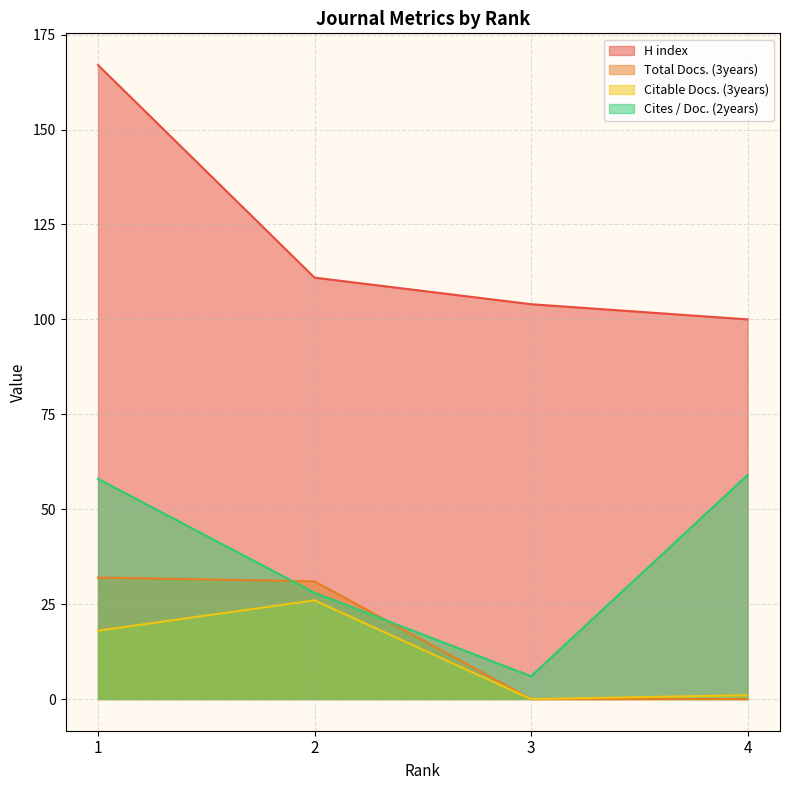

True or false: Total Docs. (3years) and H index intersect in this chart.

False